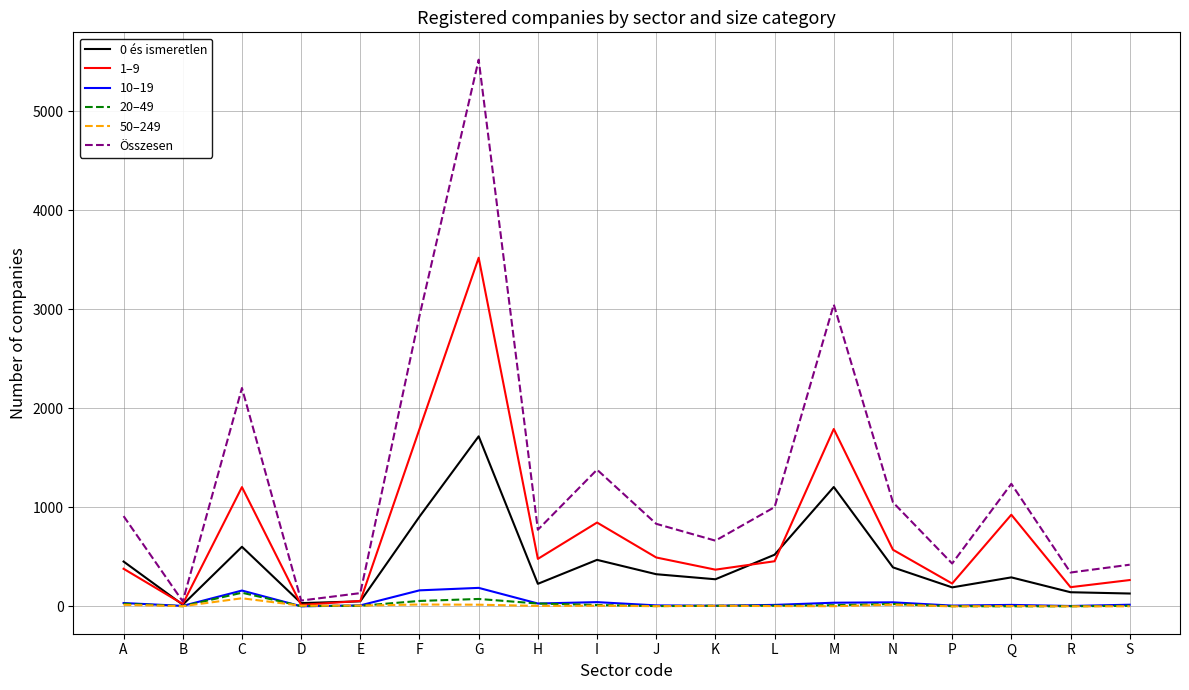

What is the difference between the second highest and minimum values in the 1–9 series?

1777